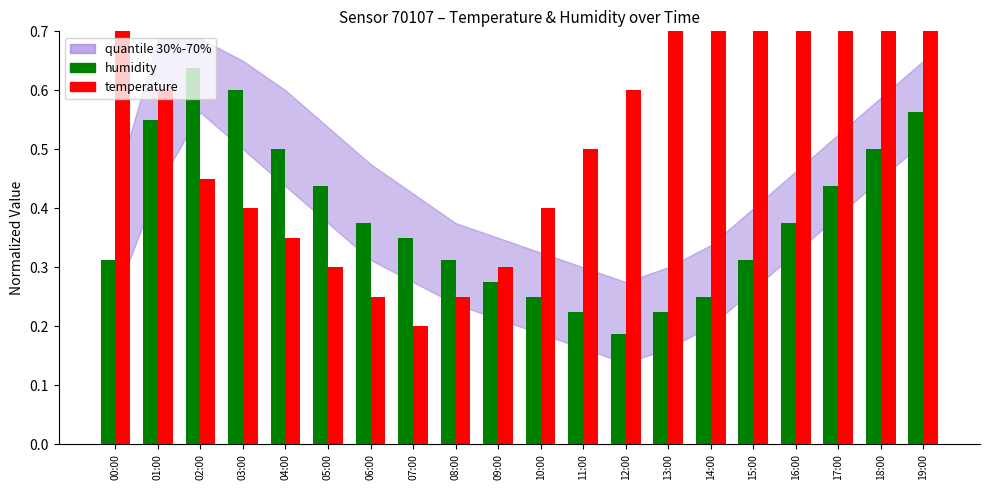

Reading left to right, what are all the values shown in this chart?

humidity: 00:00=0.3	01:00=0.6	02:00=0.6	03:00=0.6	04:00=0.5	05:00=0.4	06:00=0.4	07:00=0.3	08:00=0.3	09:00=0.3	10:00=0.2	11:00=0.2	12:00=0.2	13:00=0.2	14:00=0.2	15:00=0.3	16:00=0.4	17:00=0.4	18:00=0.5	19:00=0.6
temperature: 00:00=0.9	01:00=0.6	02:00=0.4	03:00=0.4	04:00=0.3	05:00=0.3	06:00=0.2	07:00=0.2	08:00=0.2	09:00=0.3	10:00=0.4	11:00=0.5	12:00=0.6	13:00=0.7	14:00=0.8	15:00=0.8	16:00=0.9	17:00=0.9	18:00=0.9	19:00=0.9